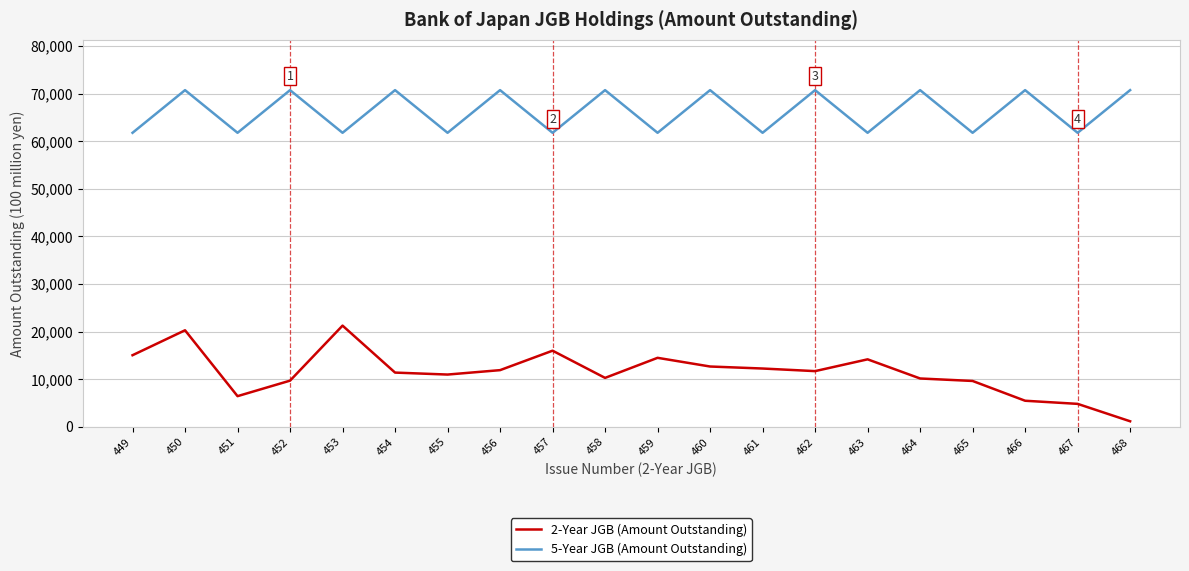

What is the maximum value for 2-Year JGB (Amount Outstanding)?

21249